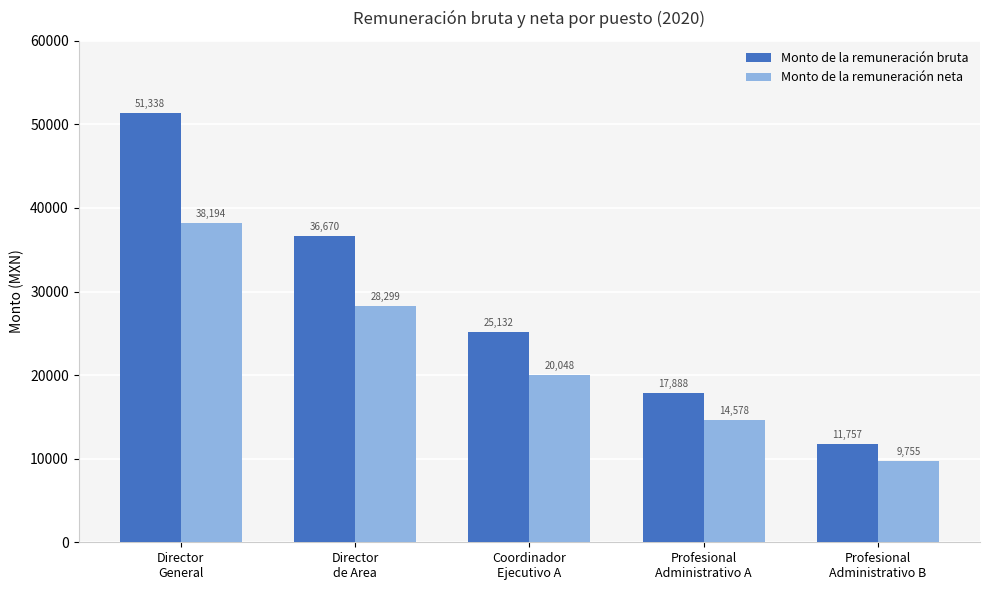

What is the value of the Monto de la remuneración bruta bar at the 1st from the left?

51338.4